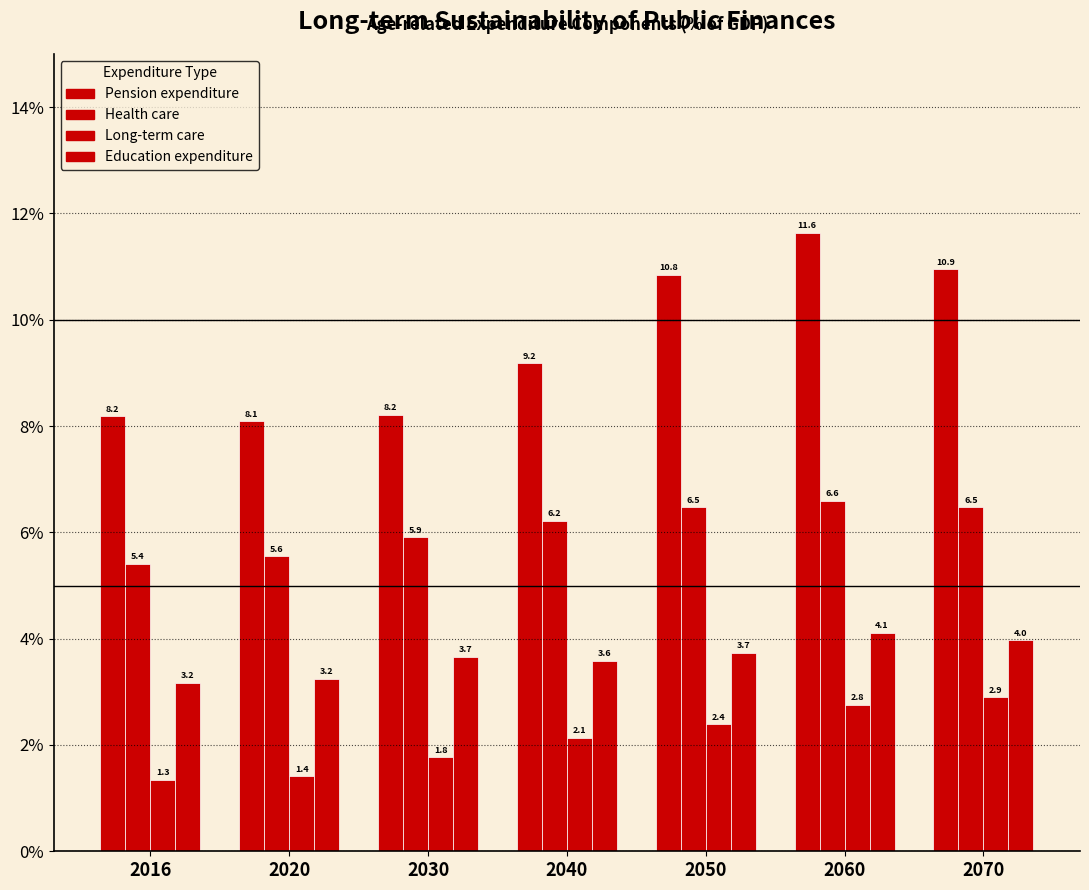

Reading left to right, what are all the values shown in this chart?

Pension expenditure: 2016=8.2	2020=8.1	2030=8.2	2040=9.2	2050=10.8	2060=11.6	2070=10.9
Health care: 2016=5.4	2020=5.6	2030=5.9	2040=6.2	2050=6.5	2060=6.6	2070=6.5
Long-term care: 2016=1.3	2020=1.4	2030=1.8	2040=2.1	2050=2.4	2060=2.8	2070=2.9
Education expenditure: 2016=3.2	2020=3.2	2030=3.7	2040=3.6	2050=3.7	2060=4.1	2070=4.0